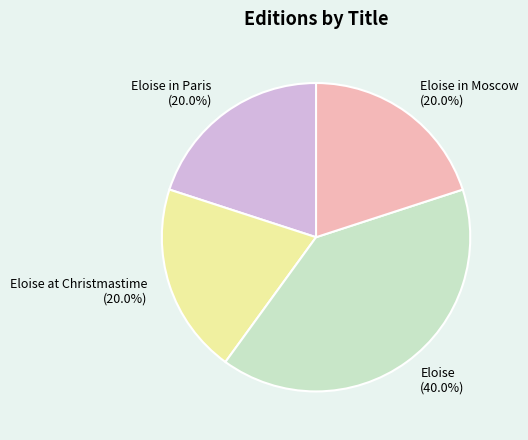

What percentage is the Eloise at Christmastime slice, to the nearest percent?

20%